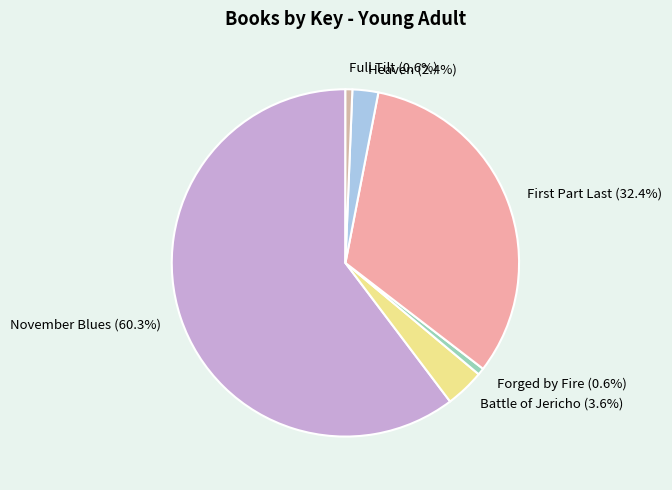

Which slice is the largest?

November Blues